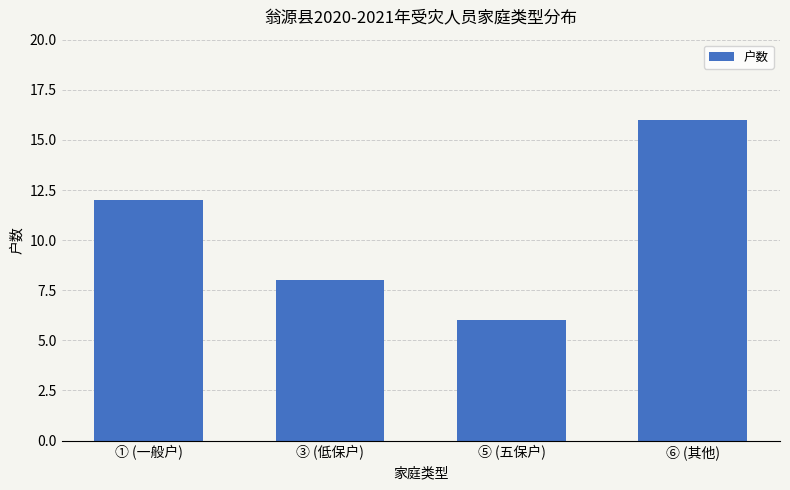

Read the value at ① (一般户).

12